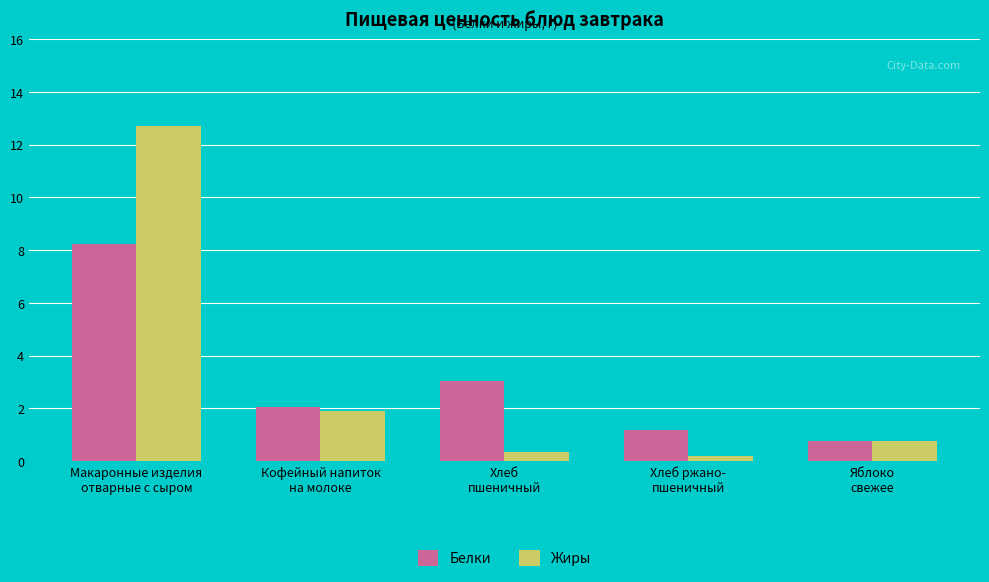

What is the label of the 4th bar from the left?

Хлеб ржано-
пшеничный